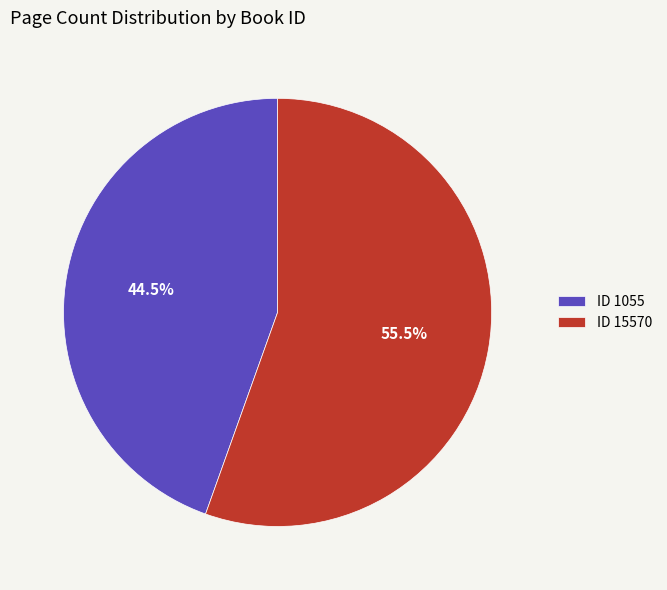

How many segments does this pie chart have?

2